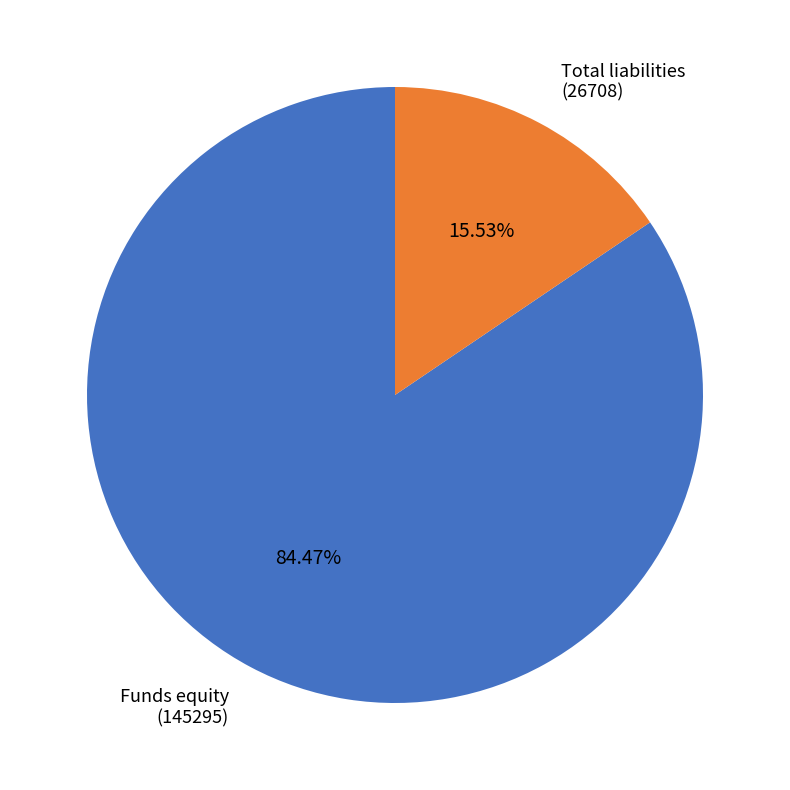

Count the number of slices in the pie.

2